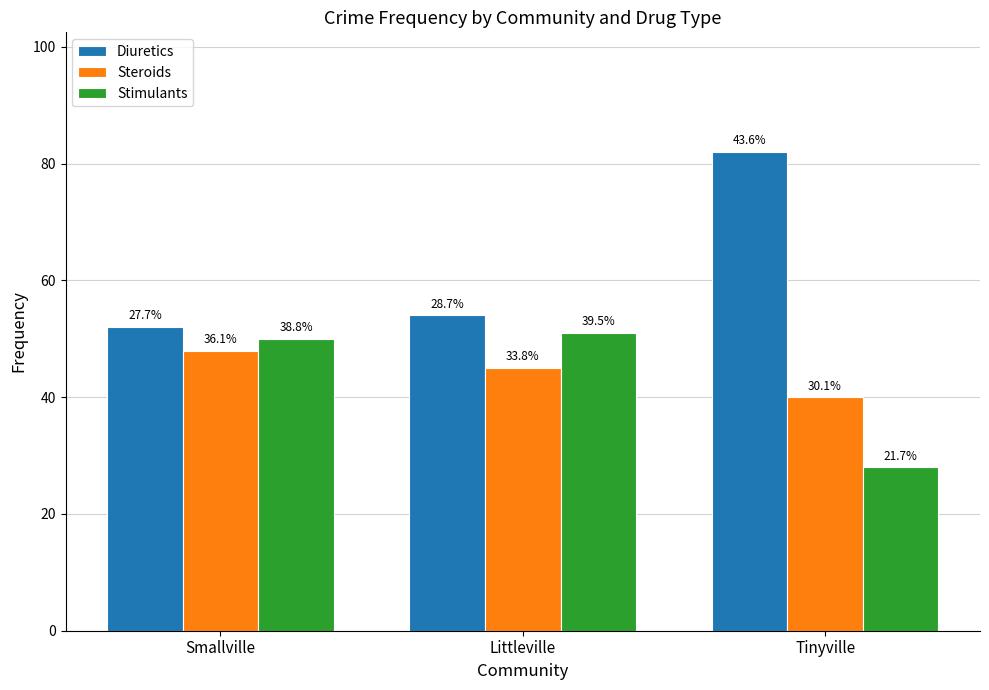

What is the difference between the Stimulants values at Tinyville and Littleville?

23